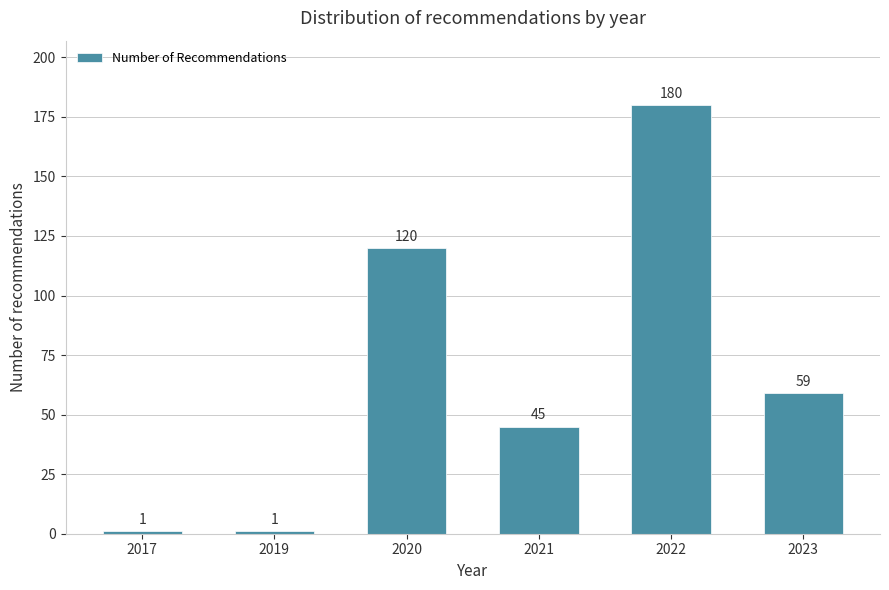

Reading left to right, what are all the values shown in this chart?

2017=1	2019=1	2020=120	2021=45	2022=180	2023=59